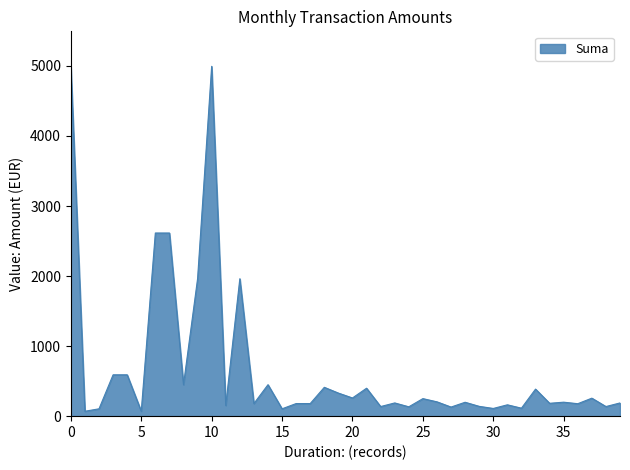

What is the difference between the maximum and minimum values?

4924.3